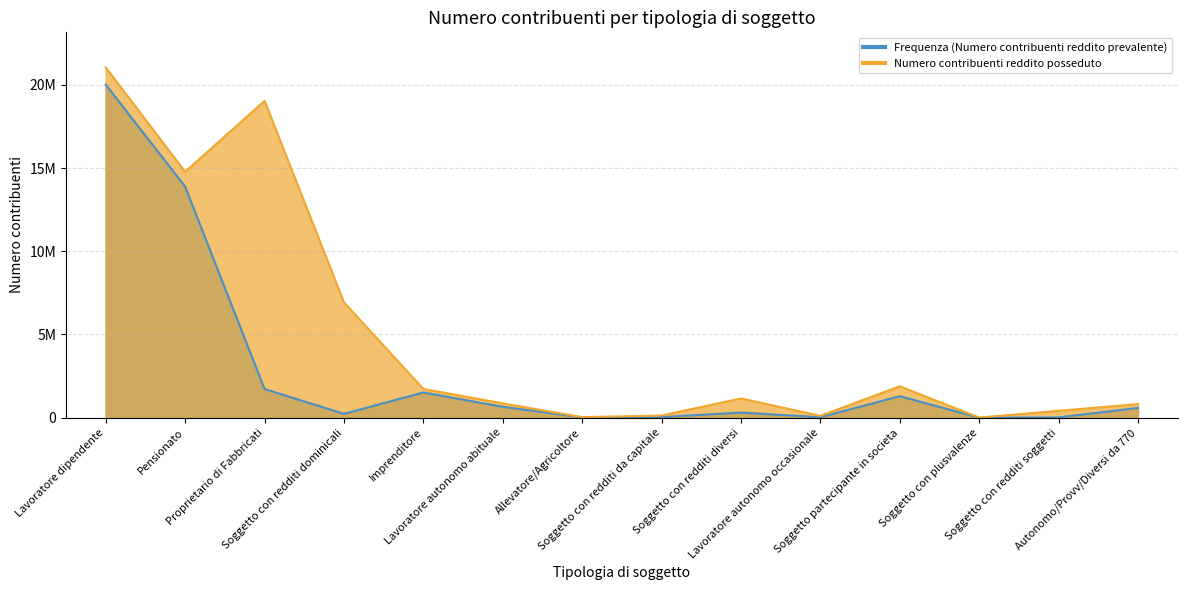

What is the label of the 2nd point from the right?

Soggetto con redditi soggetti